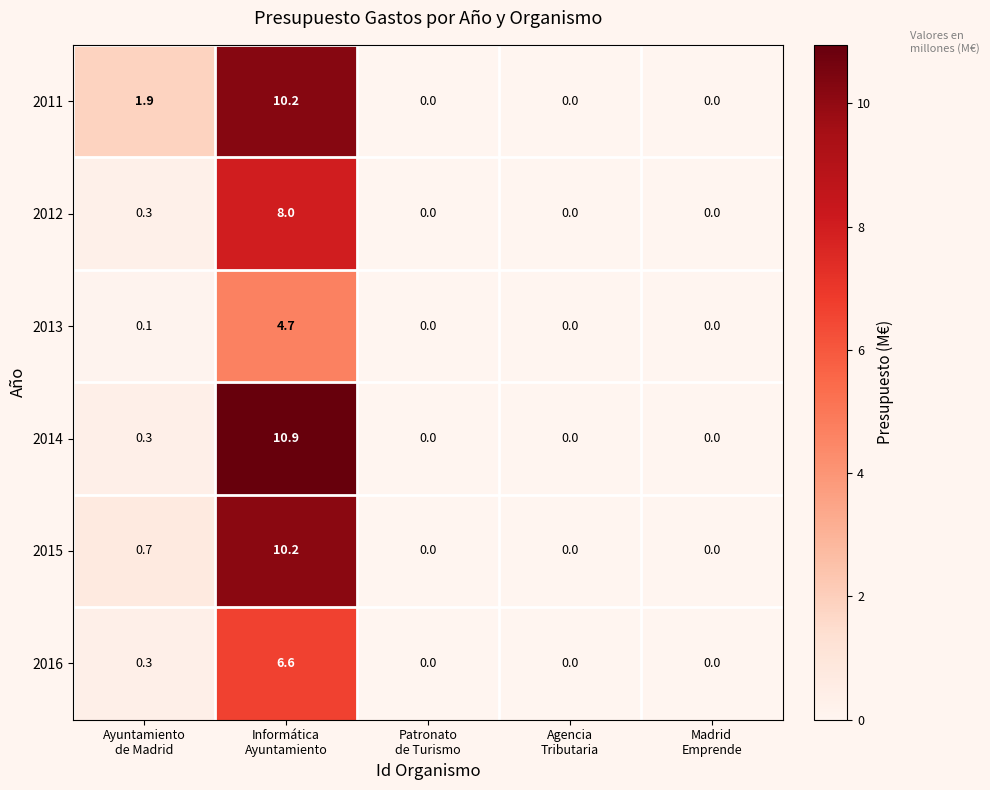

What is the sum of all 2014 values?

11.2